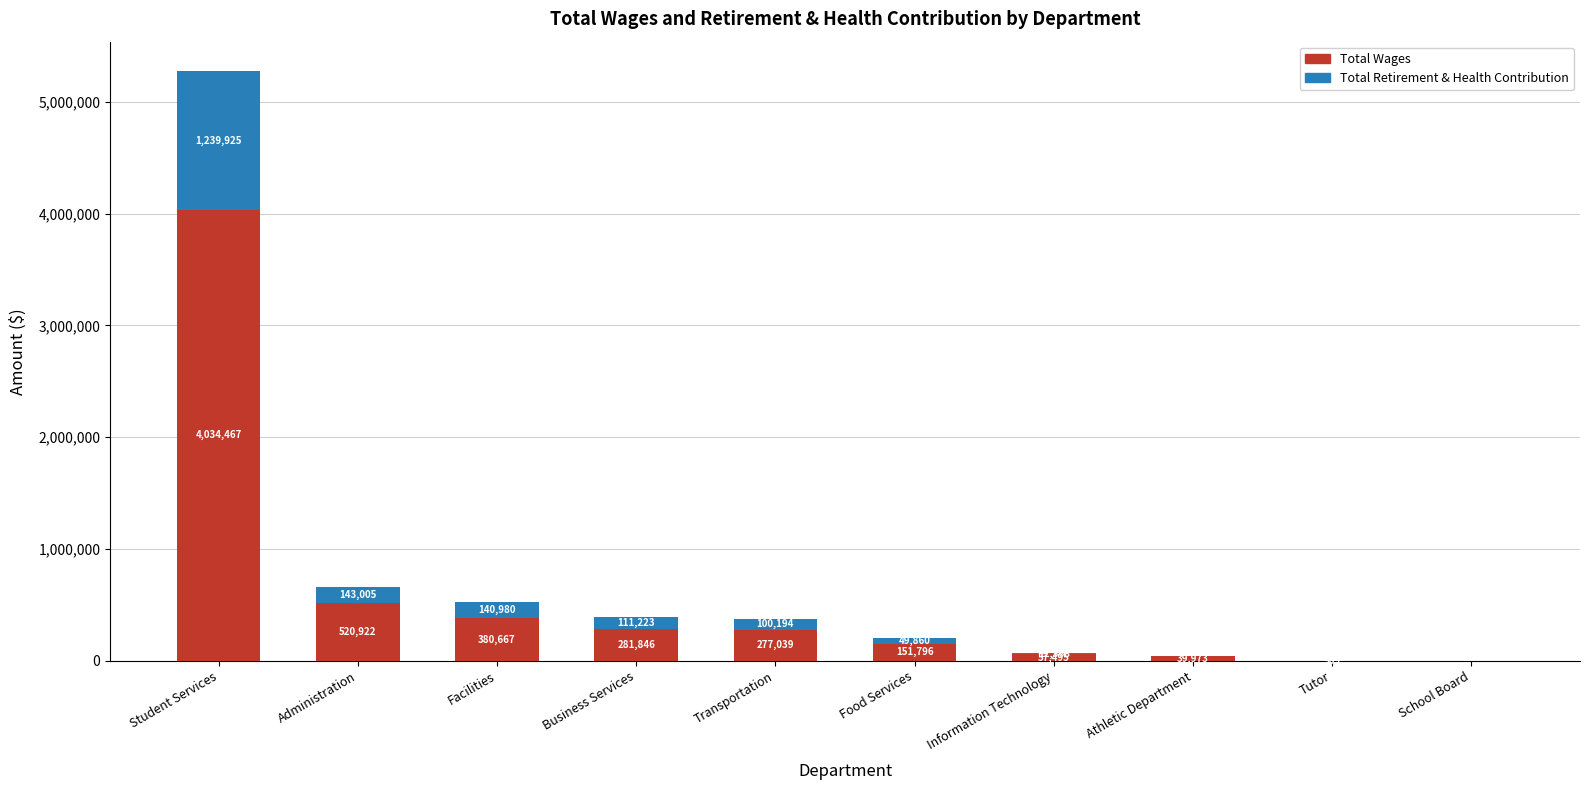

True or false: Total Wages has a value of 4034467 at Student Services.

True